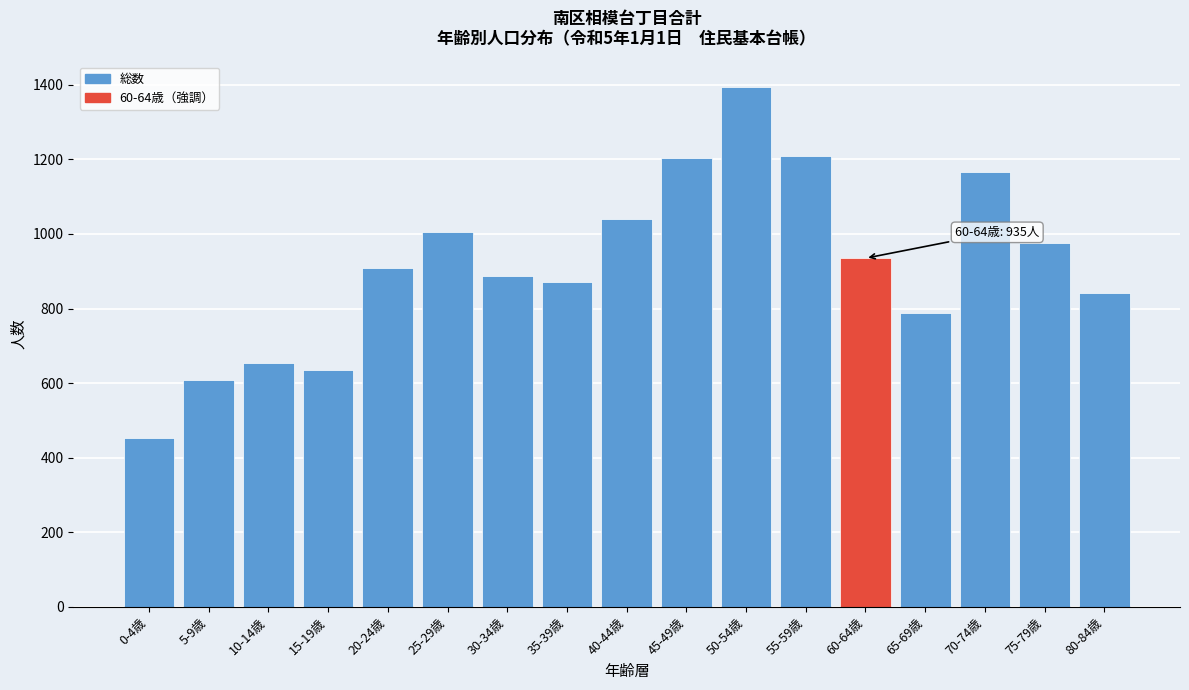

Read the value at 70-74歳, to the nearest 50.

1150